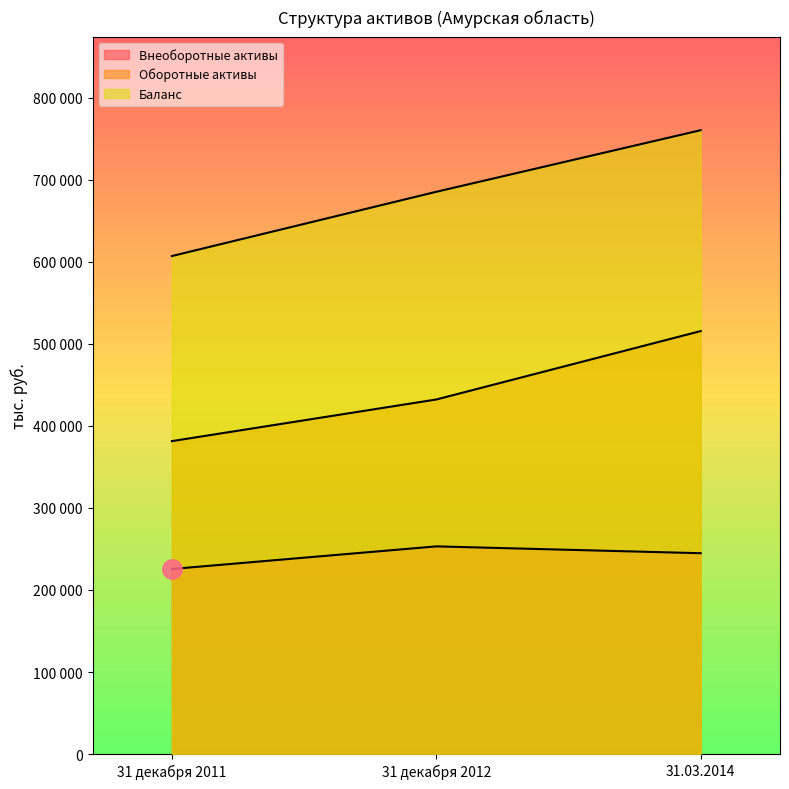

What is the approximate value of Баланс at 31 декабря 2012?

685401